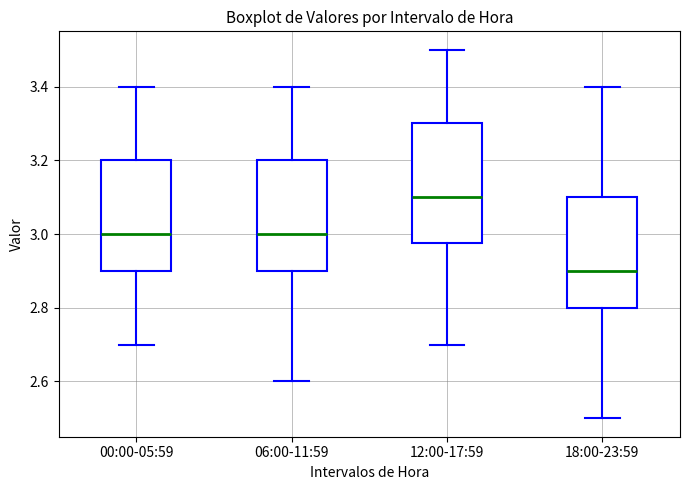

Reading left to right, read every box against the y-axis: the position of its median line, the range the box covers, and the ends of its whiskers. The values are not printed on the chart, so give them approximately, as read against the axis.

00:00-05:59: median 3.00, box 2.90 to 3.20, whiskers 2.70 to 3.40
06:00-11:59: median 3.00, box 2.90 to 3.20, whiskers 2.60 to 3.40
12:00-17:59: median 3.10, box 2.98 to 3.30, whiskers 2.70 to 3.50
18:00-23:59: median 2.90, box 2.80 to 3.10, whiskers 2.50 to 3.40